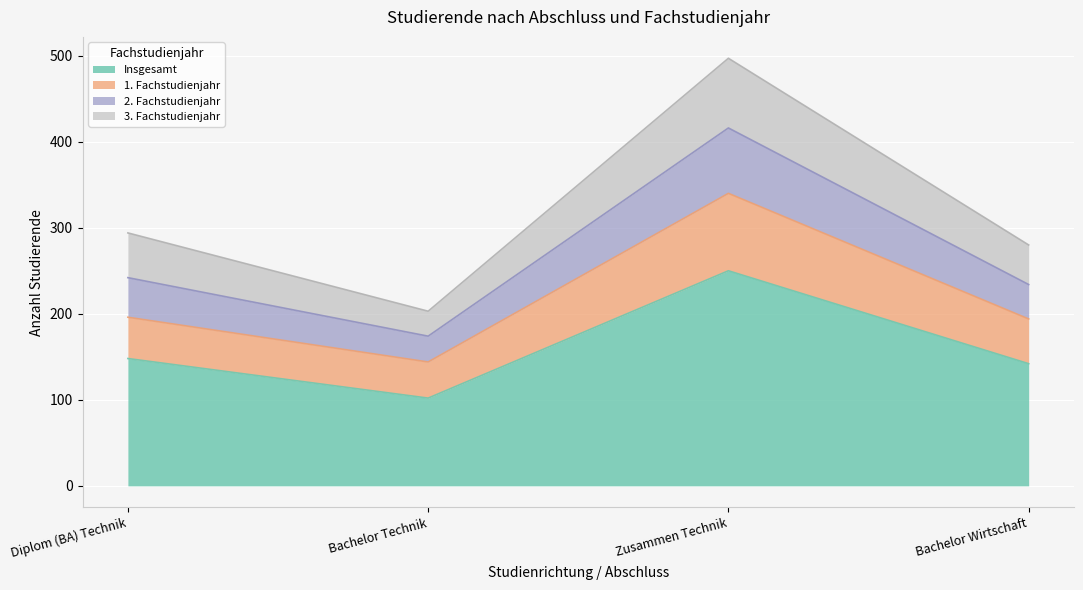

At which label is 3. Fachstudienjahr closest to 295?

Diplom (BA) Technik